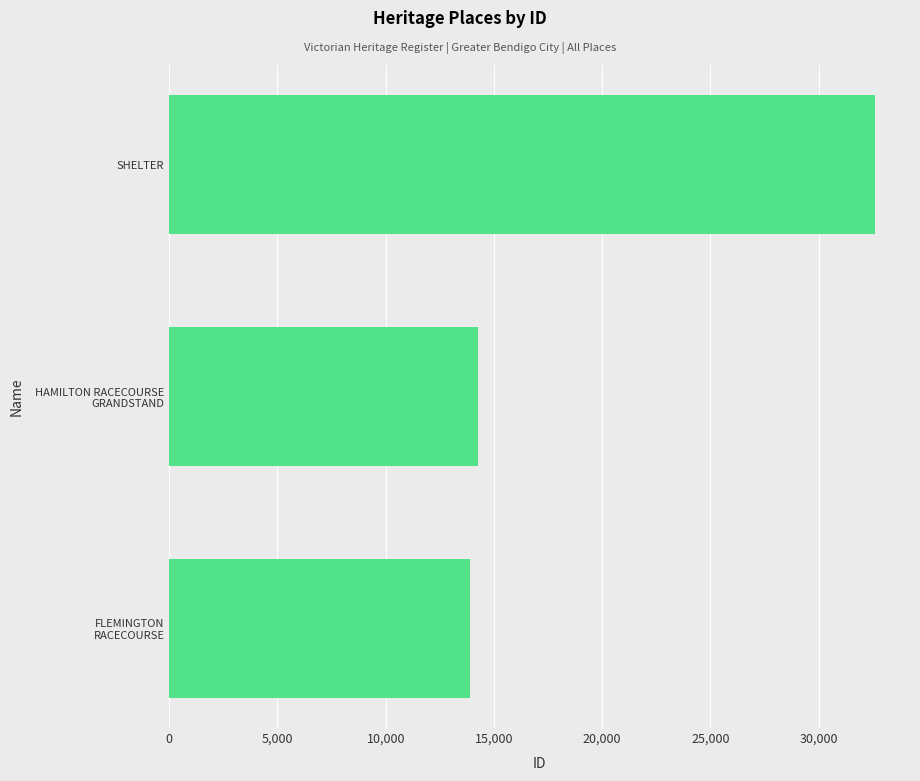

Reading bottom to top, extract all data points from this chart.

13910	14252	32591